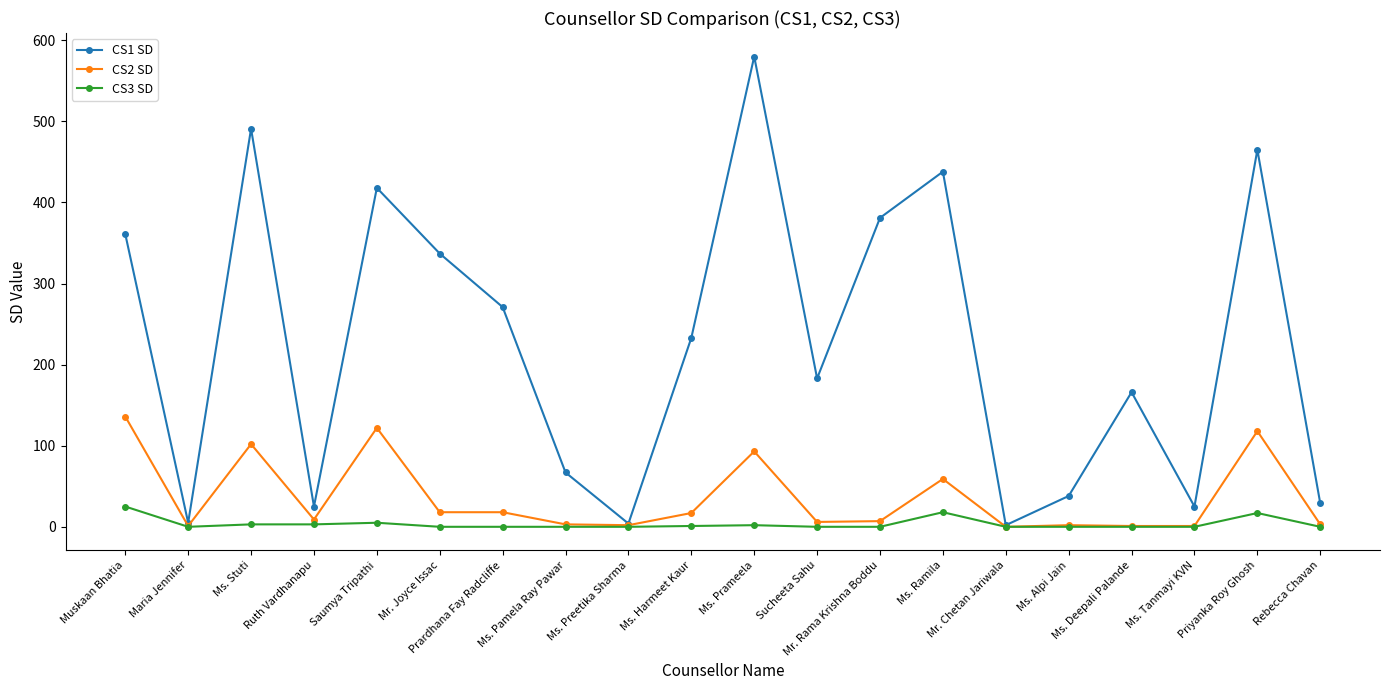

Rank the series by their maximum value, from lowest to highest.

CS3 SD, CS2 SD, CS1 SD